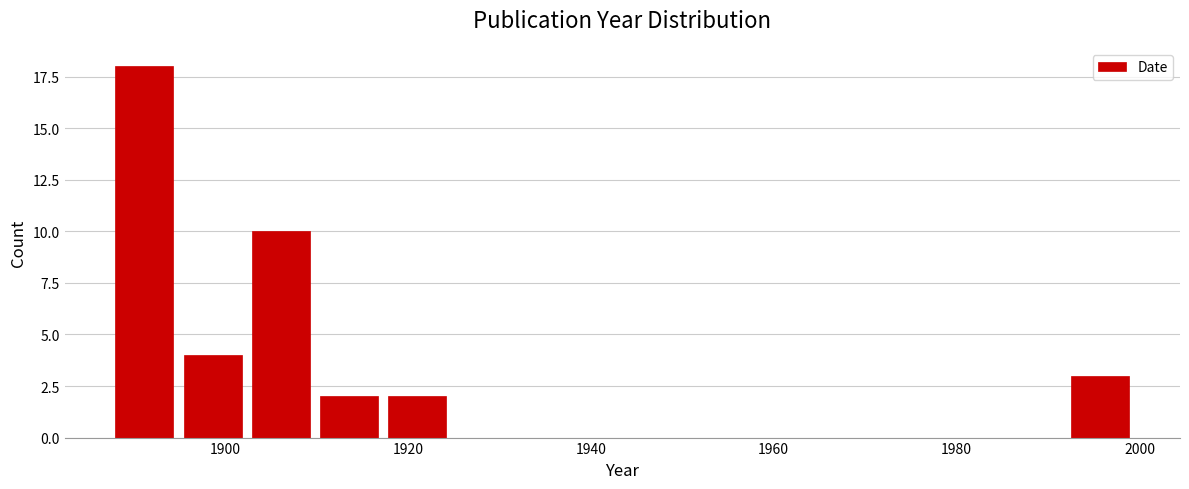

Read against the x-axis, roughly where is the centre of the tallest bar?

1892